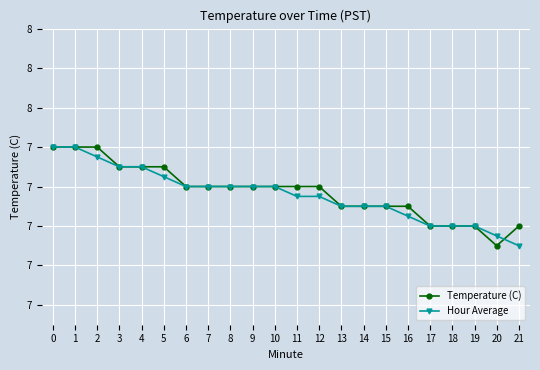

List the series in order of their overall mean, lowest first.

Hour Average, Temperature (C)